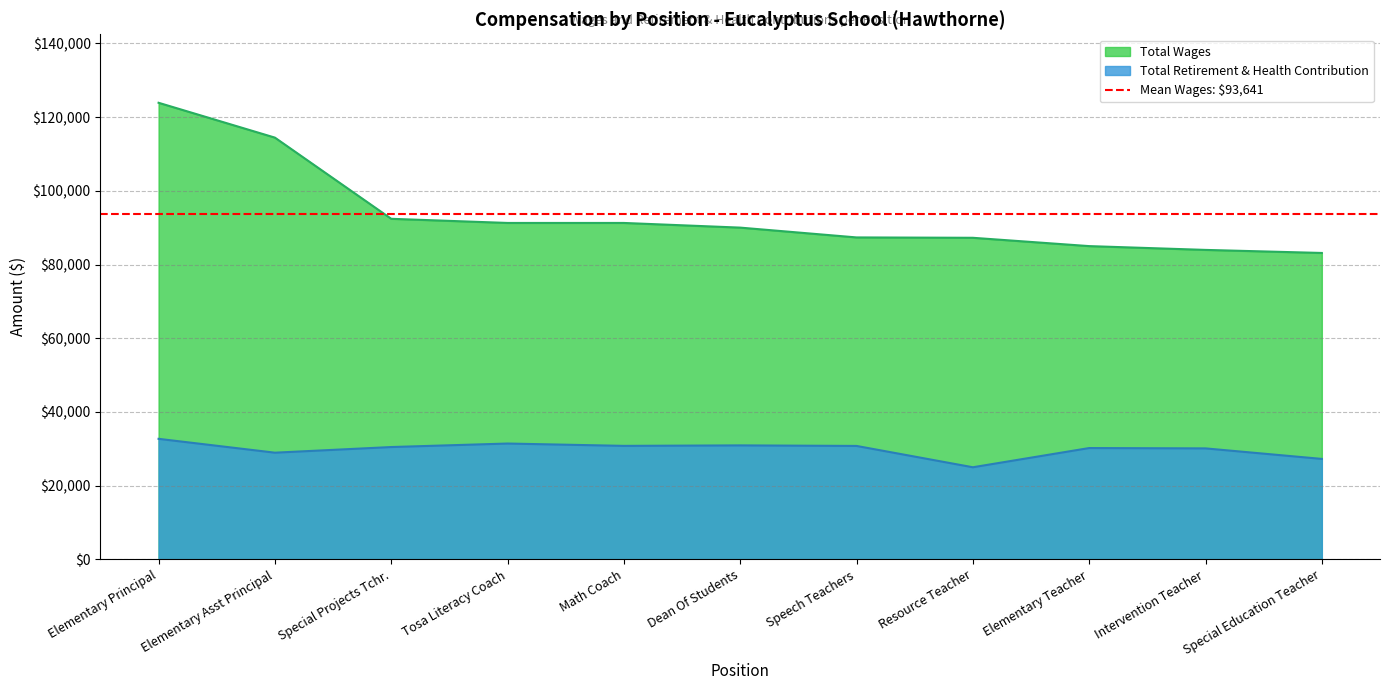

The Total Retirement & Health Contribution series shows 30792.0 at Math Coach. True or false?

True